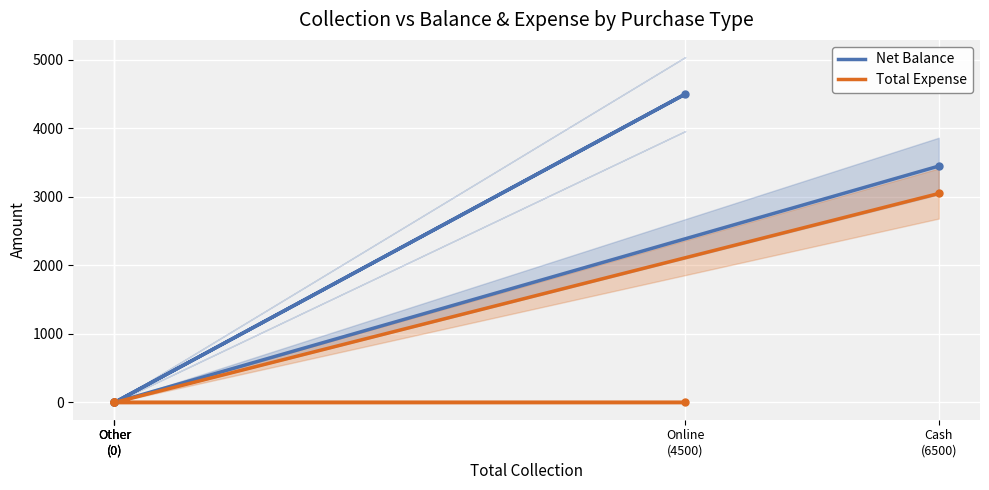

At which label is Net Balance closest to 2250?

Cash
(6500)